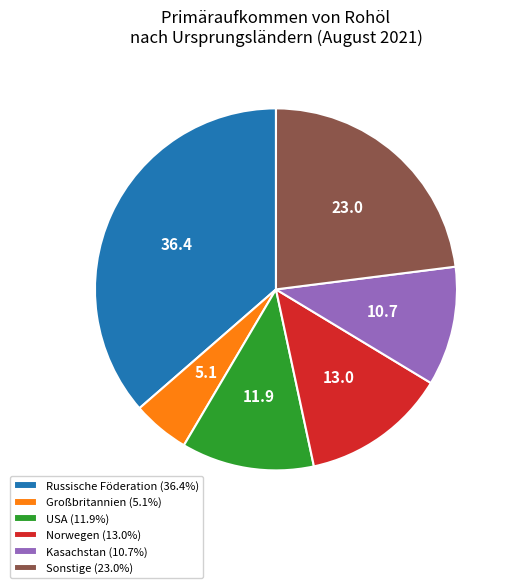

Which category has the biggest portion of the pie?

Russische Föderation